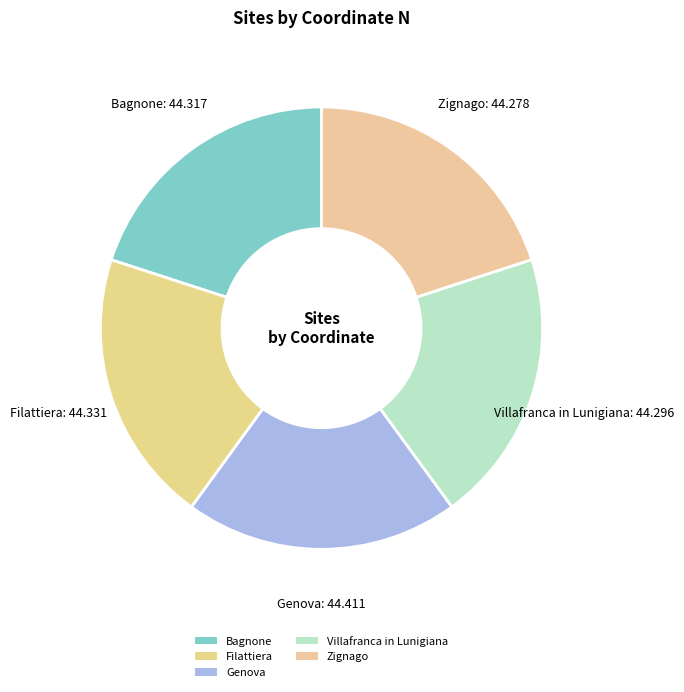

How many segments does this pie chart have?

5